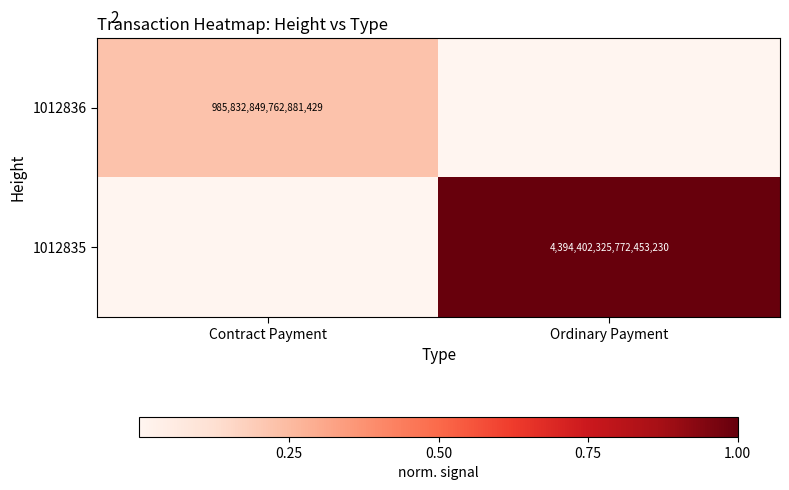

The 1012835 series shows 4394402325772453376 at Ordinary Payment. True or false?

True